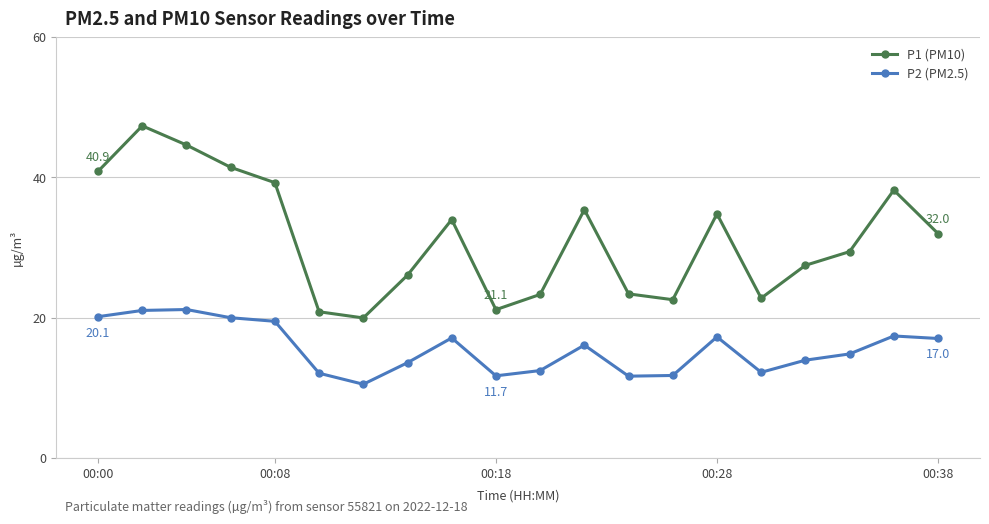

Which series has the largest range (max minus min)?

P1 (PM10)